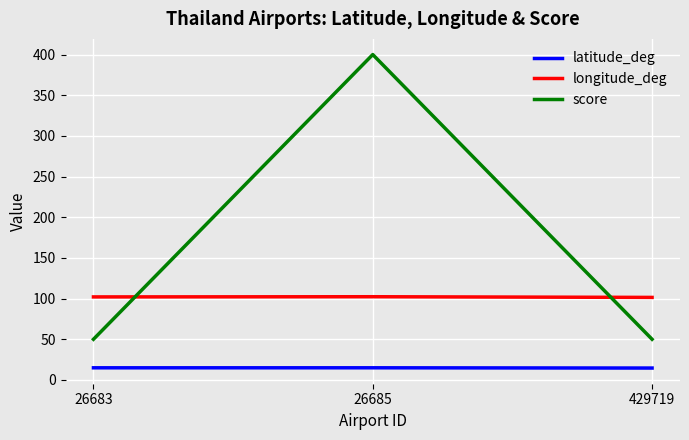

What are all the series names shown in the legend?

latitude_deg, longitude_deg, score